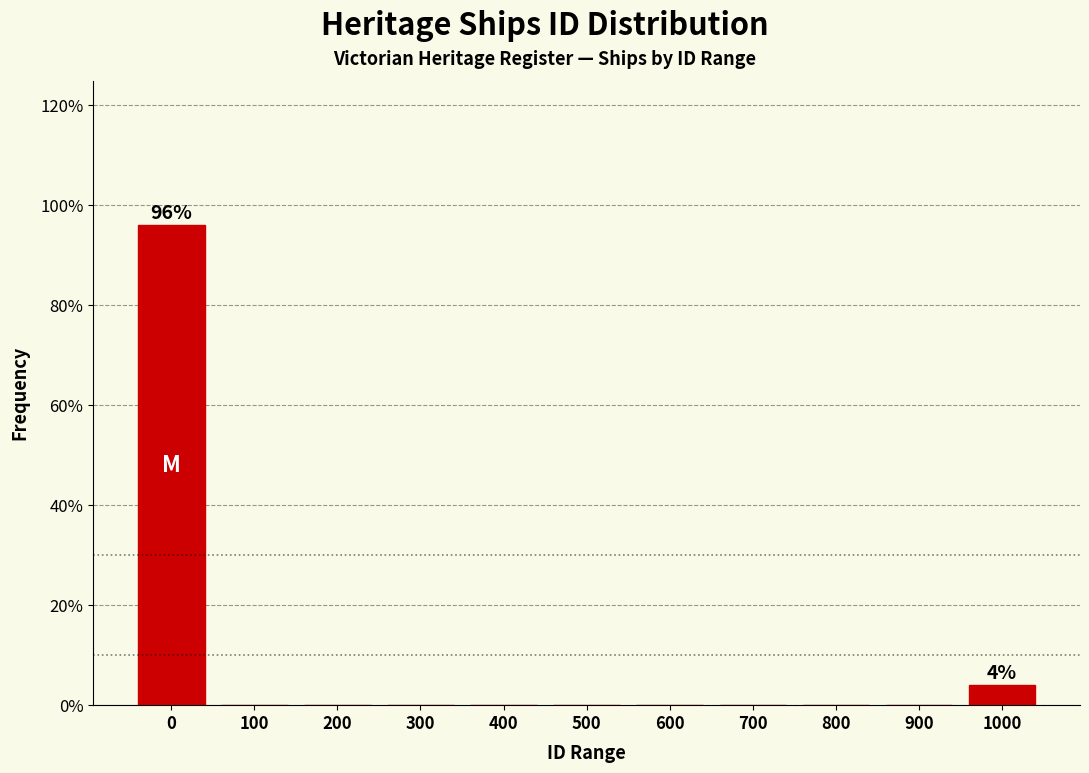

Reading left to right, extract all data points from this chart.

0=96	100=0	200=0	300=0	400=0	500=0	600=0	700=0	800=0	900=0	1000=4